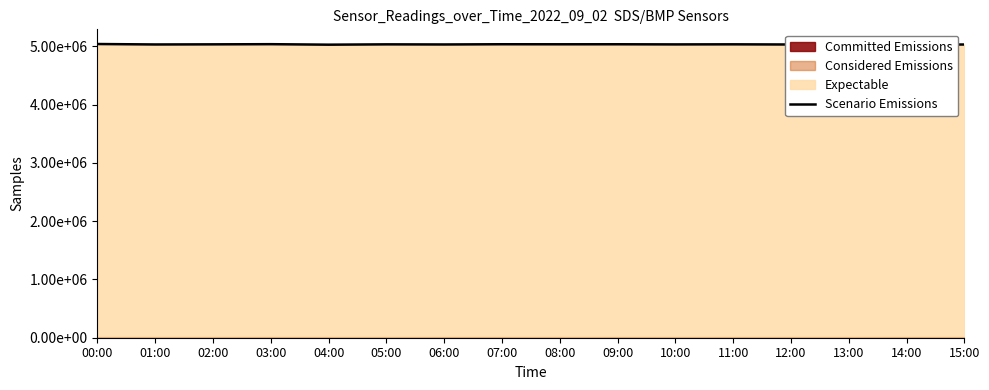

What is the label of the 7th point from the right?

09:00